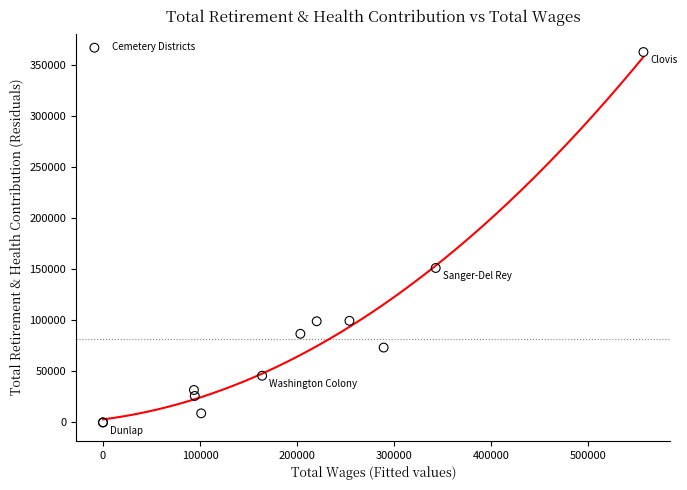

What Y value in the scatter plot is closest to 181268?

151145